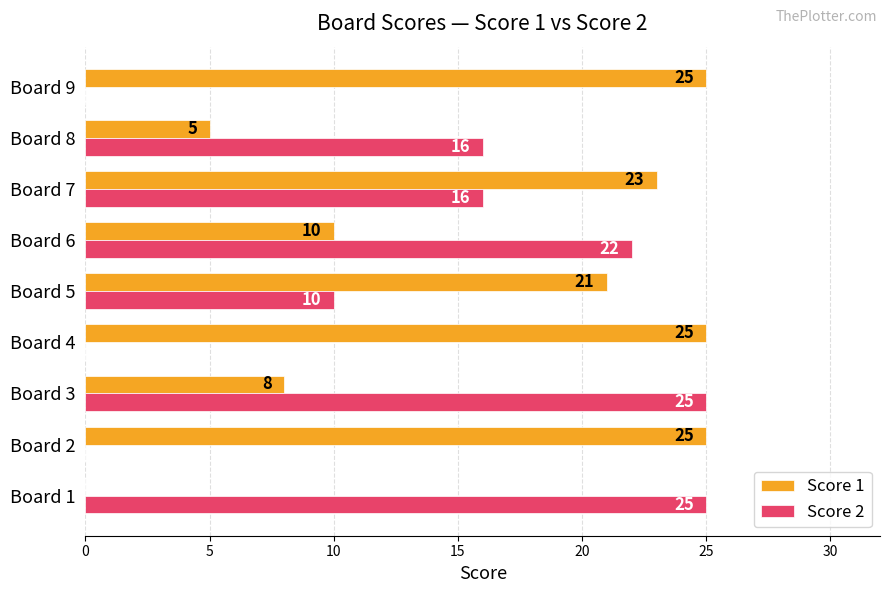

Between Board 4 and Board 8, which series saw the biggest shift?

Score 1